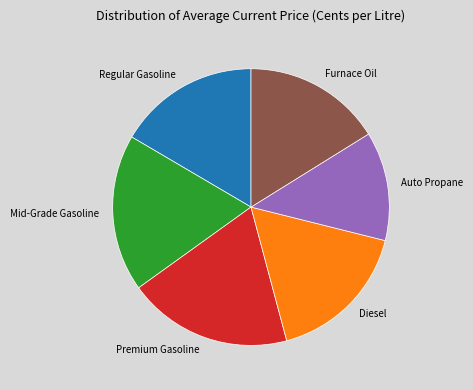

The Furnace Oil slice represents 16% of the pie. True or false?

True